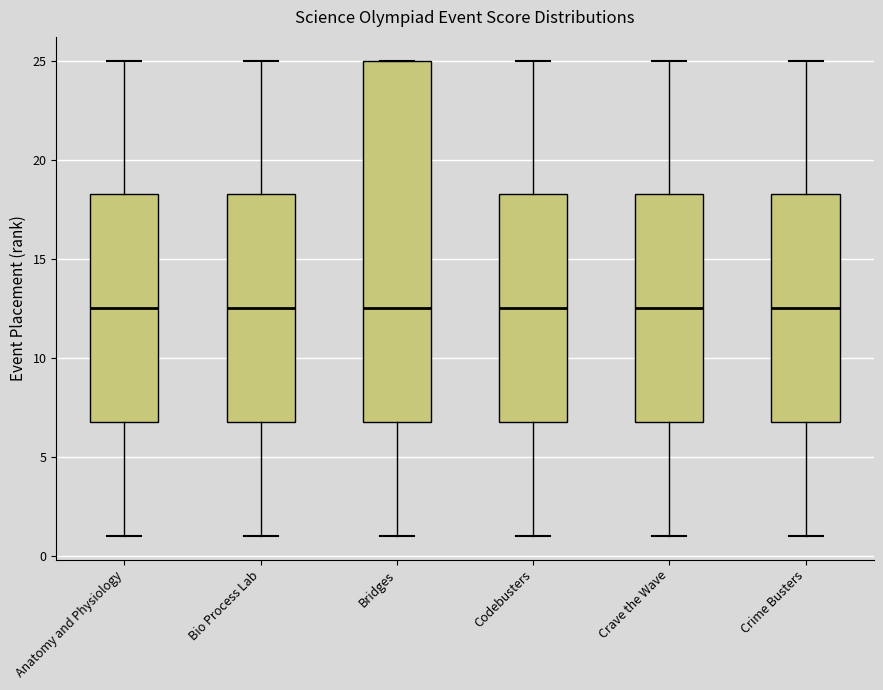

Which box is the tallest, from its lower edge to its upper edge?

Bridges